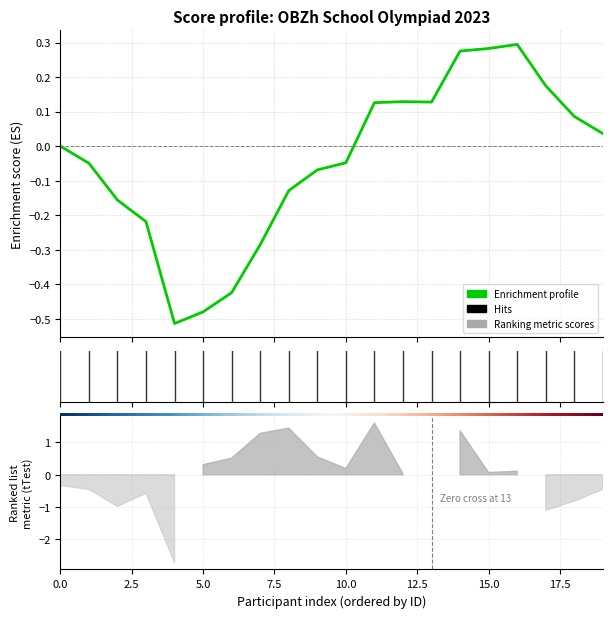

What is the difference between the second highest and second lowest values?

0.8